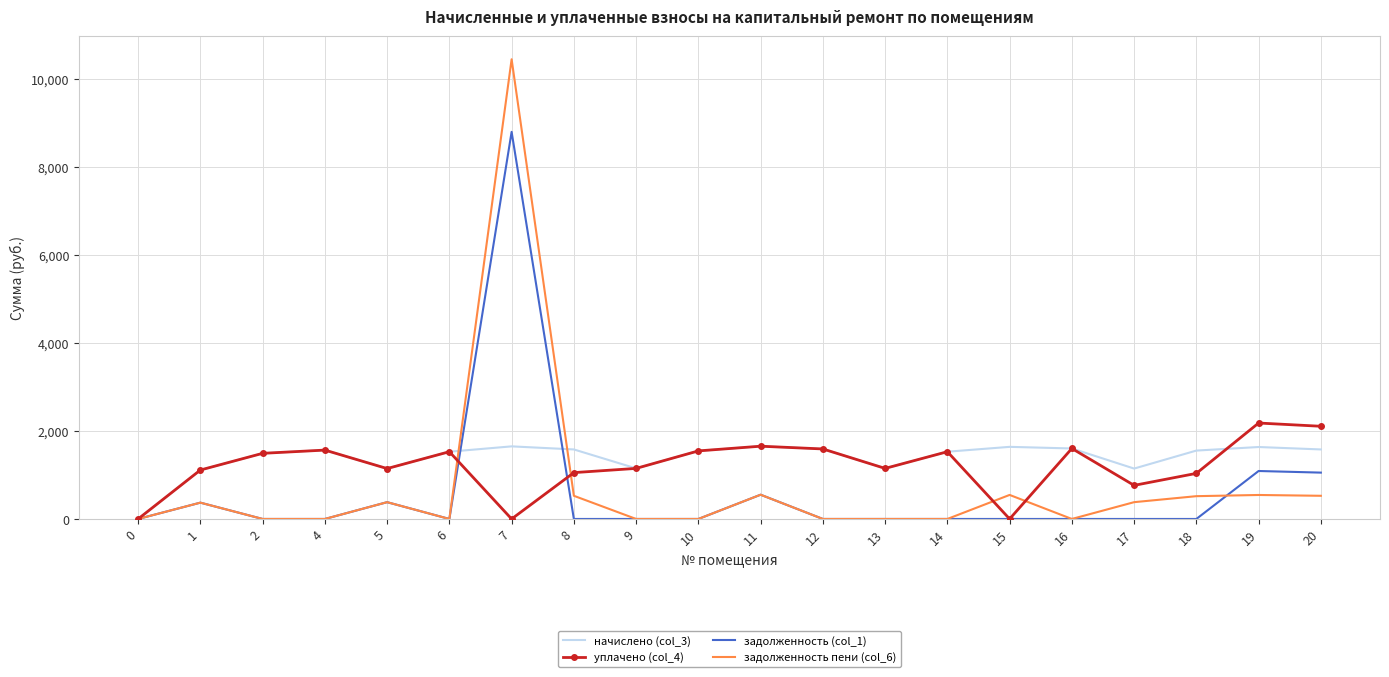

How many distinct data groups are displayed?

4